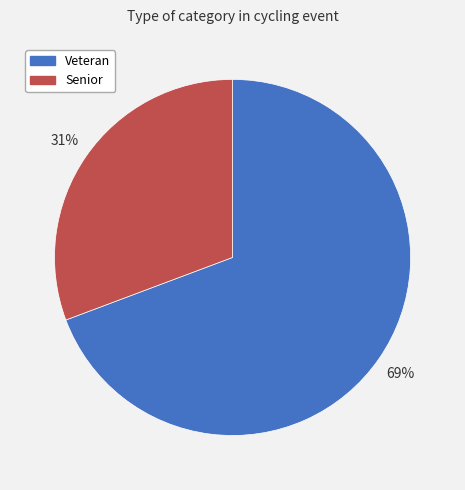

Which slice represents more than half of the pie?

Veteran